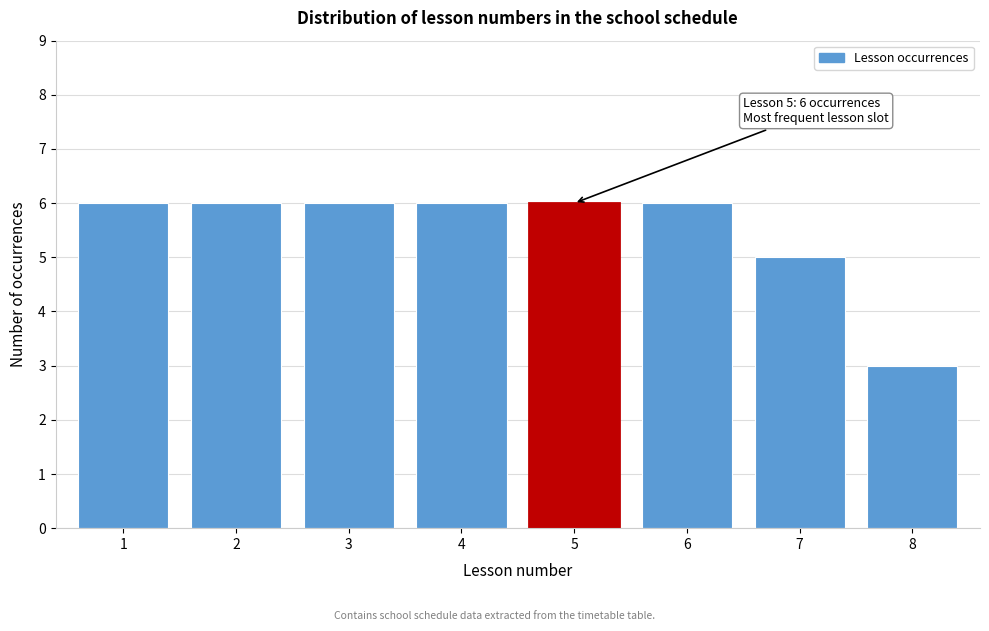

Reading left to right, what are all the values shown in this chart?

6	6	6	6	6	6	5	3